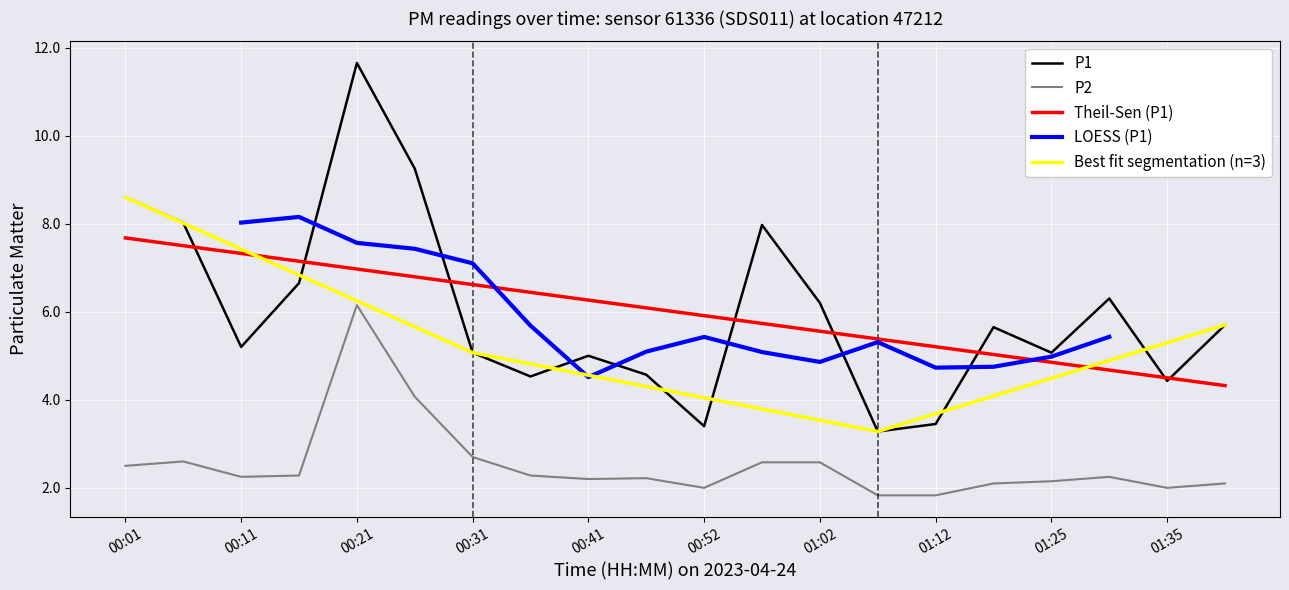

Is the value of P1 at 01:35 greater than the value of P2 at 00:06?

Yes